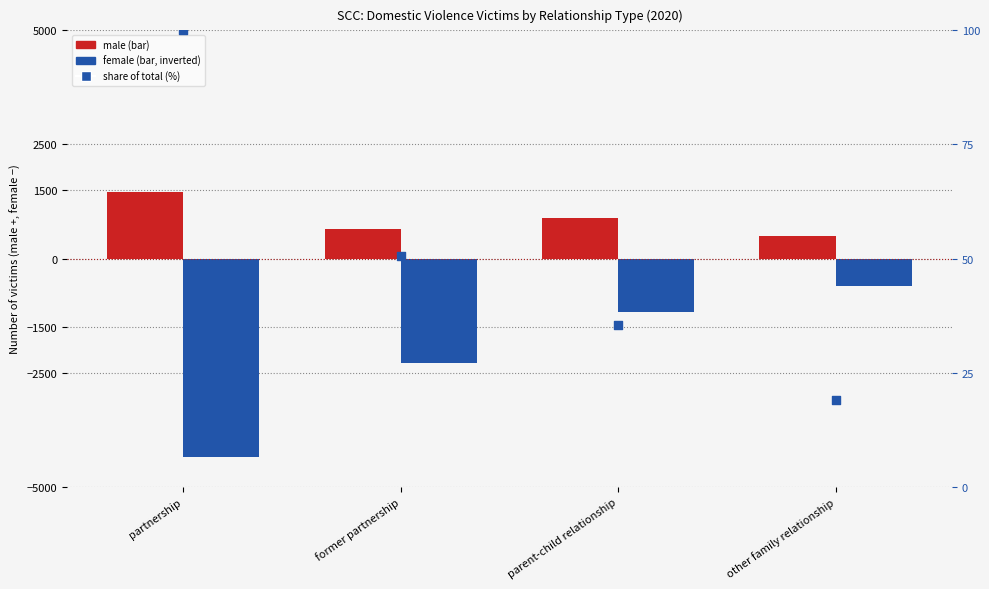

What are all the series names shown in the legend?

male, female, share of total (%)